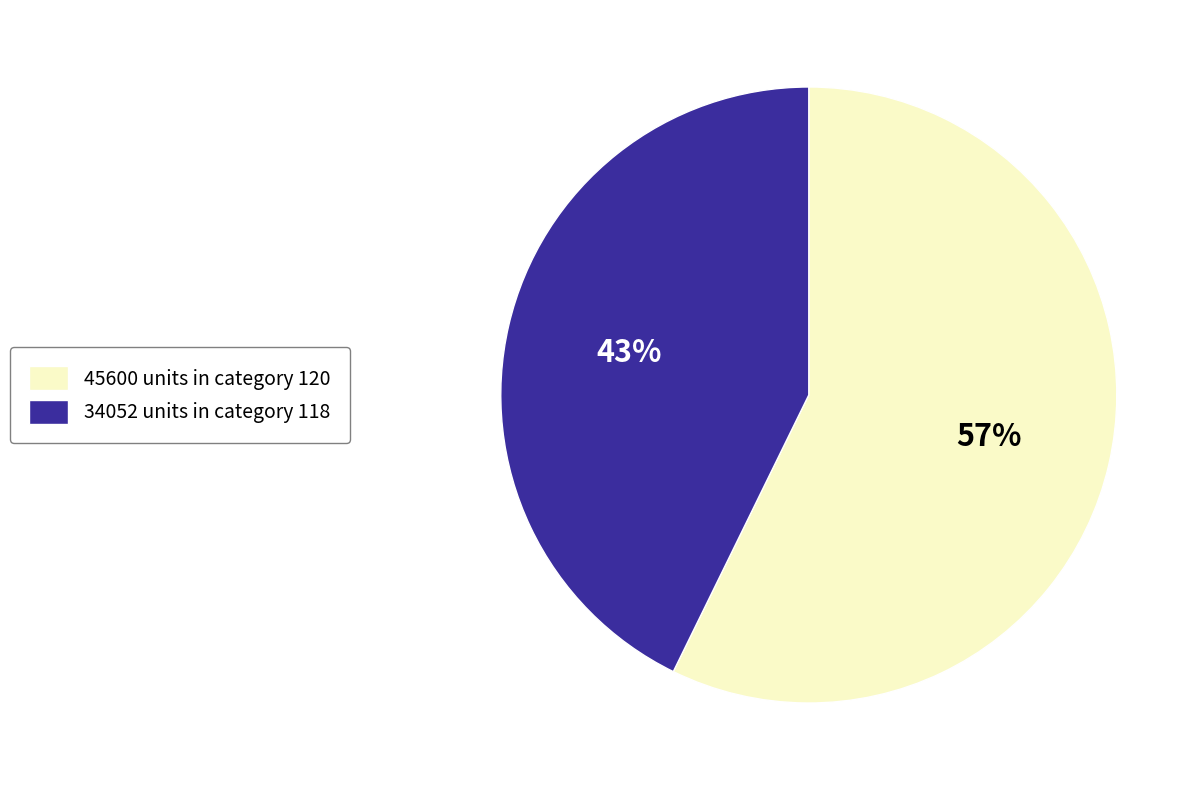

Is 45600 units in category 120 the majority of the pie?

Yes